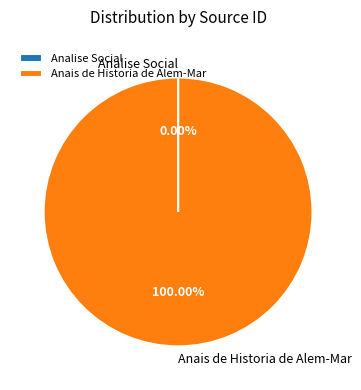

Which slice is the largest?

Anais de Historia de Alem-Mar